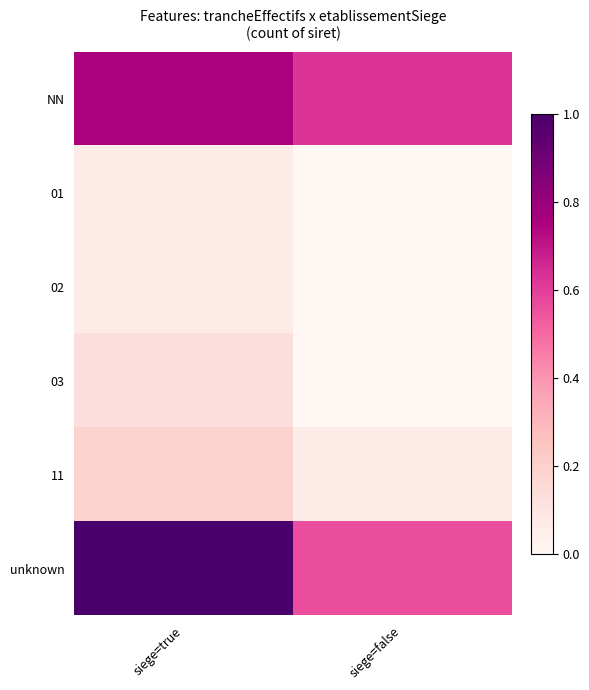

At siege=false, list the series in order from smallest to largest.

01, 02, 03, 11, unknown, NN